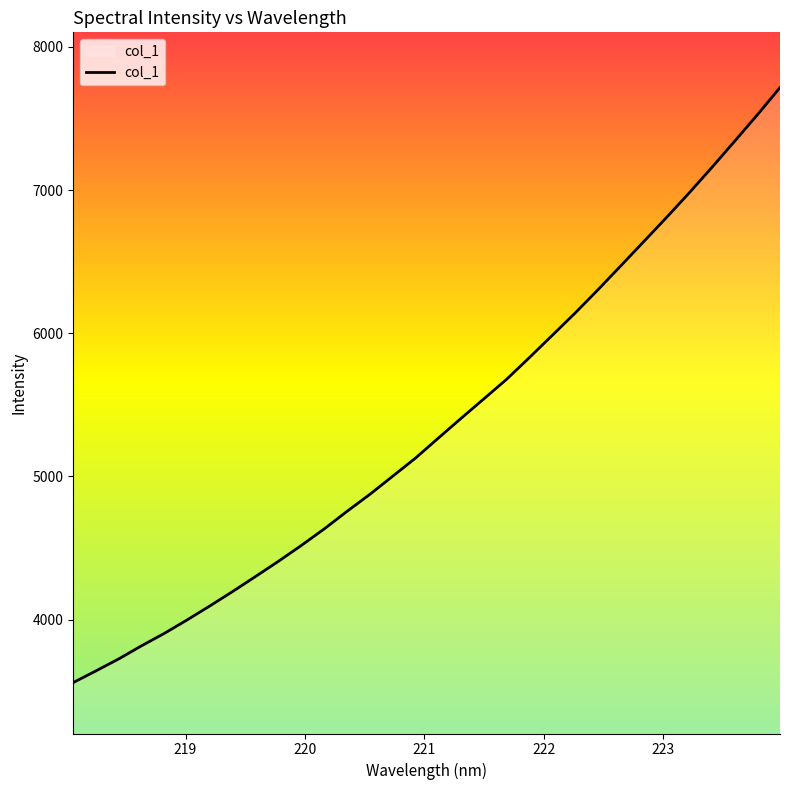

What is the minimum value shown in the chart?

3560.2